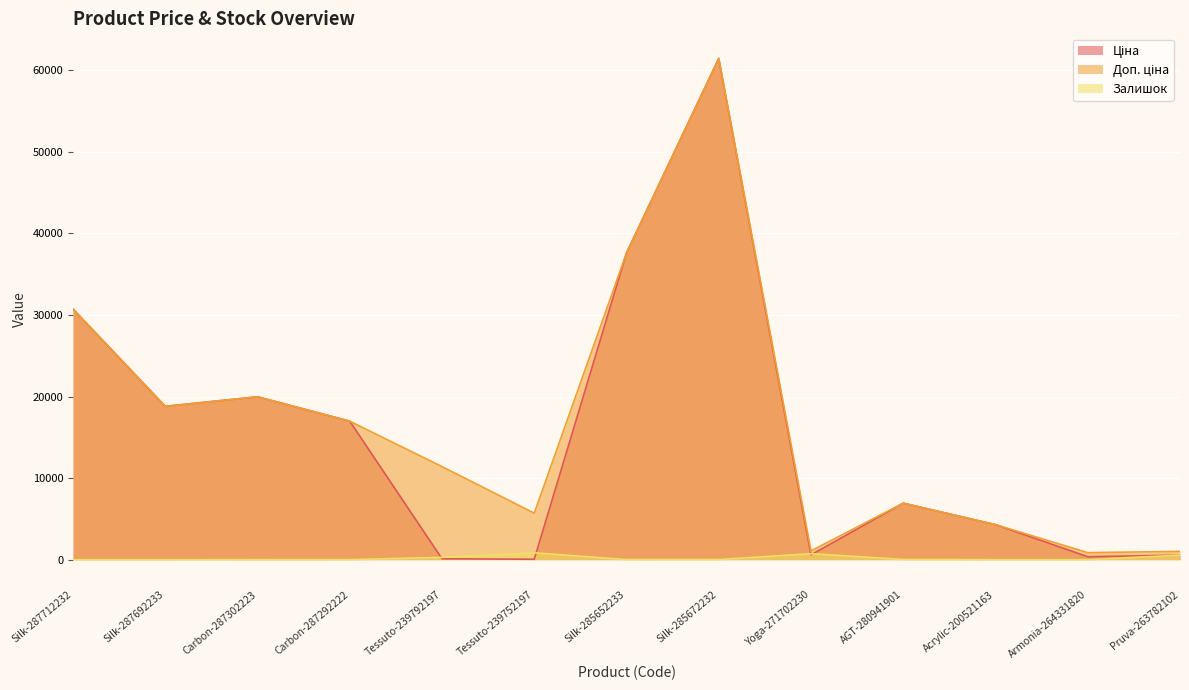

True or false: Залишок has a value of 44.4 at AGT-280941901.

False